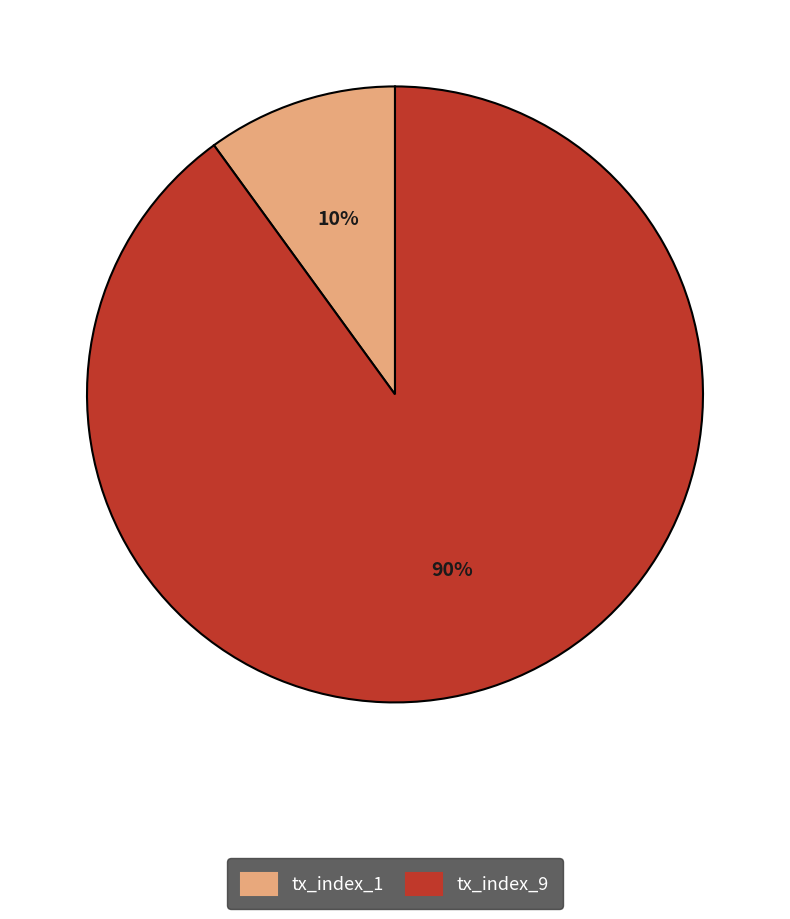

Approximately how many times larger is the value at tx_index_9 compared to tx_index_1?

9.0